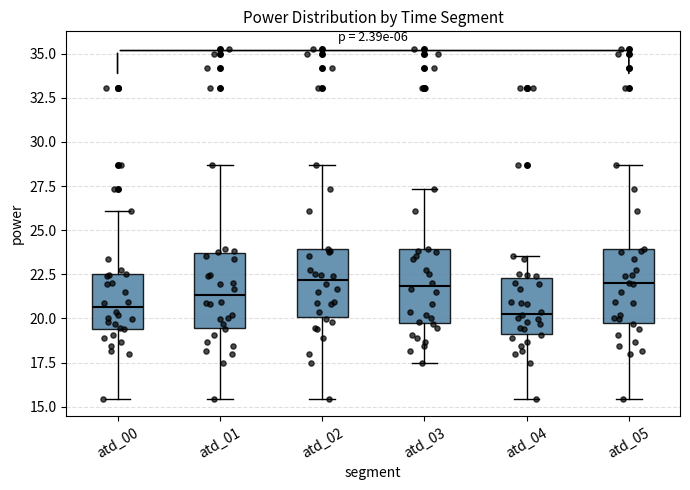

Reading left to right, transcribe this box plot: for each box, give where its median line is, the range the box spans, and where its two whiskers end, as read against the y-axis. The values are not printed on the chart, so give them approximately, as read against the axis.

atd_00: median 20.5, box 19.5 to 22.5, whiskers 15.5 to 26.0
atd_01: median 21.5, box 19.5 to 23.5, whiskers 15.5 to 28.5
atd_02: median 22.0, box 20.0 to 24.0, whiskers 15.5 to 28.5
atd_03: median 22.0, box 19.5 to 24.0, whiskers 17.5 to 27.5
atd_04: median 20.5, box 19.0 to 22.5, whiskers 15.5 to 23.5
atd_05: median 22.0, box 20.0 to 24.0, whiskers 15.5 to 28.5